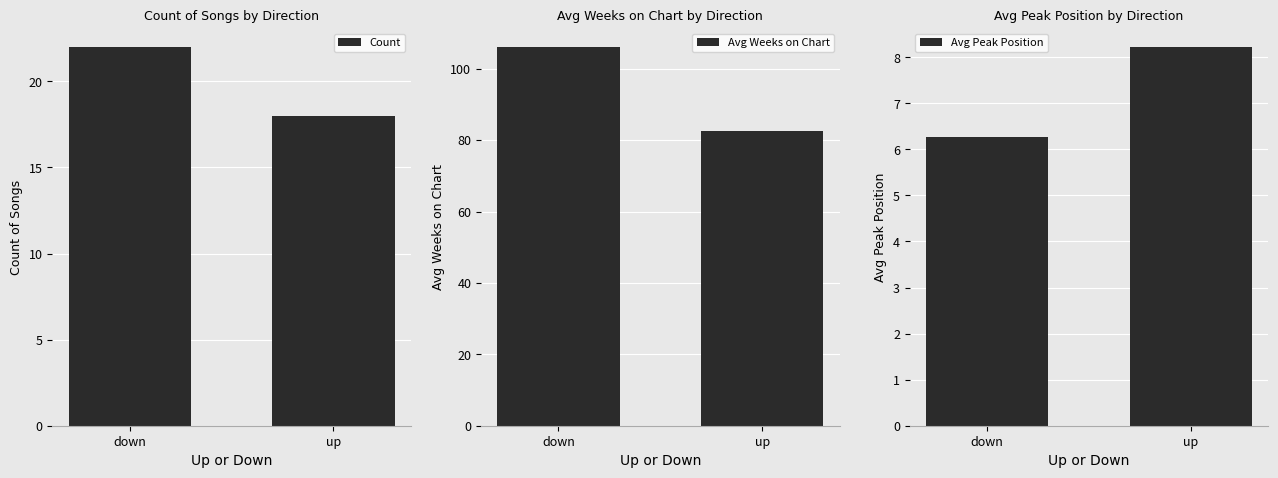

Count the Count values in the range 18 to 22.

2